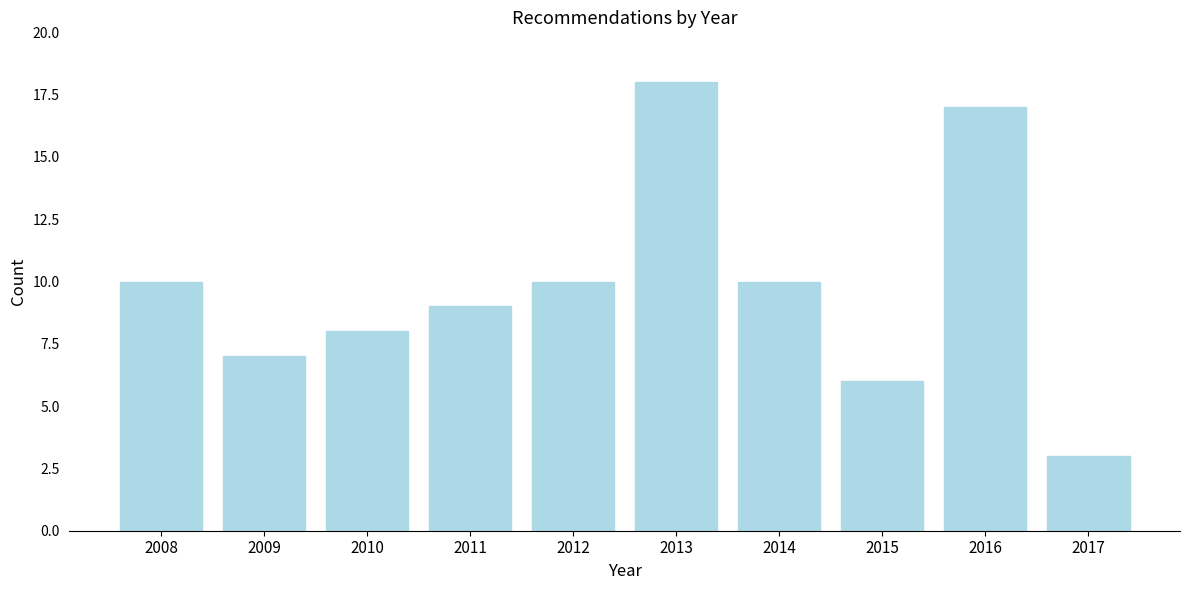

Reading right to left, transcribe all the data shown in this chart.

3	17	6	10	18	10	9	8	7	10